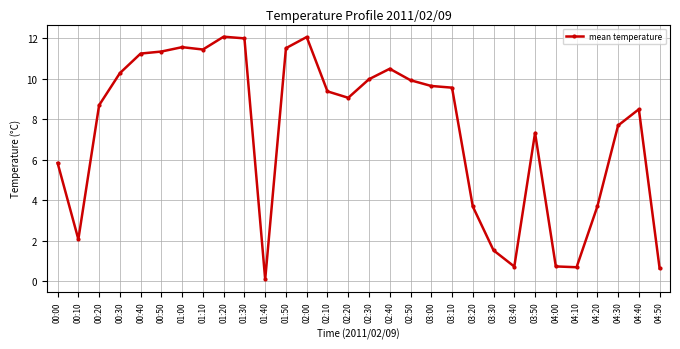

At which label is the value closest to 6?

00:00